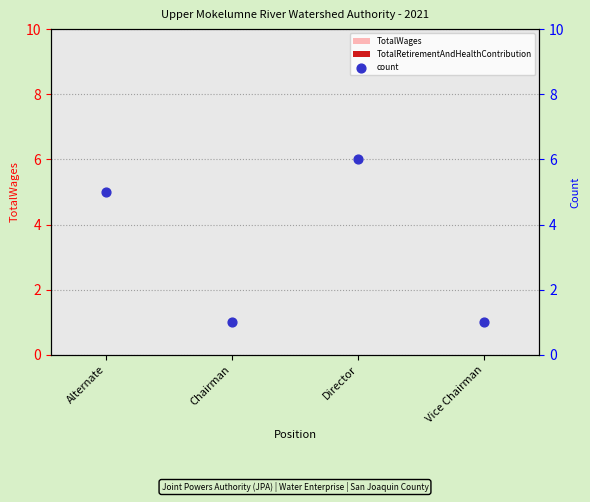

At which category is the sum across all series the highest?

Director